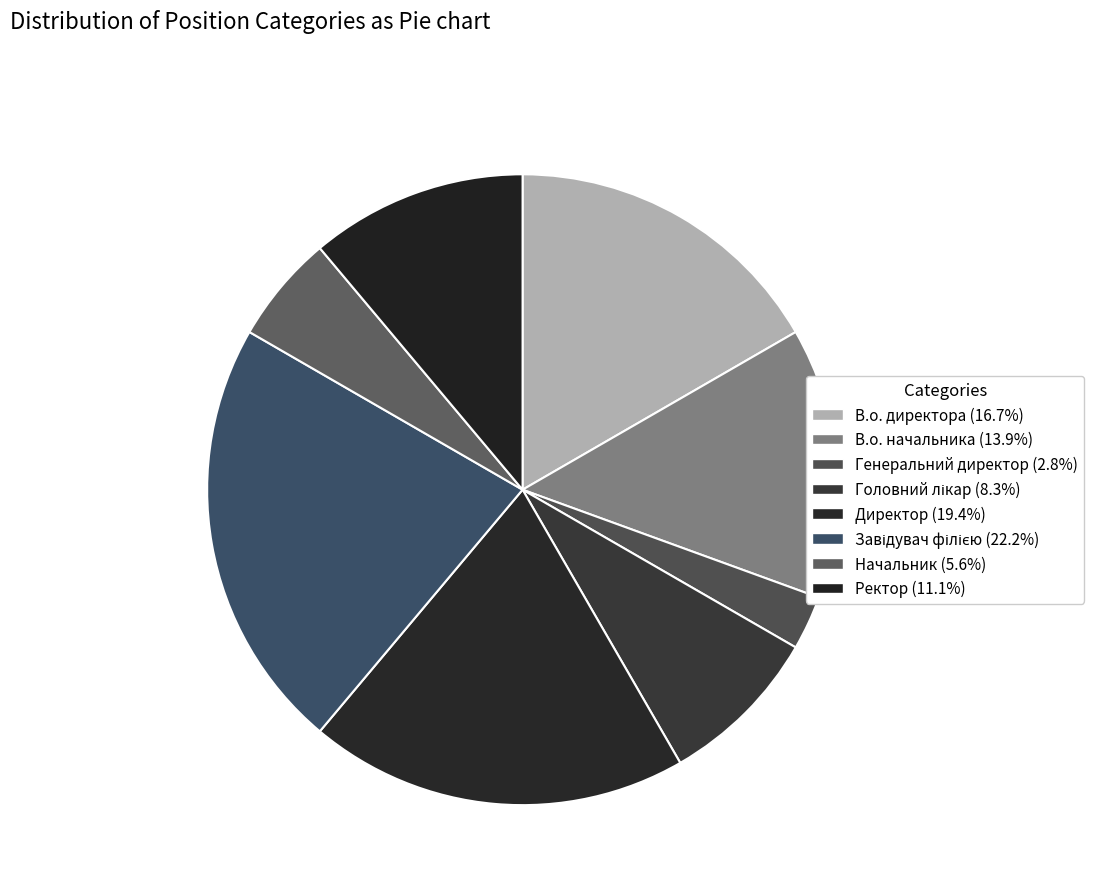

To the nearest percent, what is the difference between the Генеральний директор and Директор slice percentages?

17%